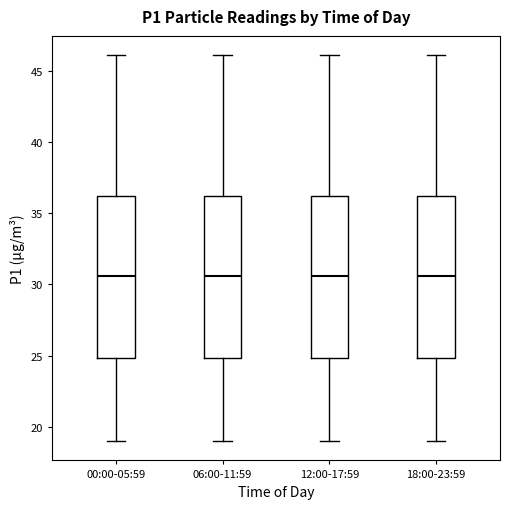

Where does the median line of the box for 00:00-05:59 sit on the y-axis? The values are not printed on the chart, so give them approximately, as read against the axis.

30.5